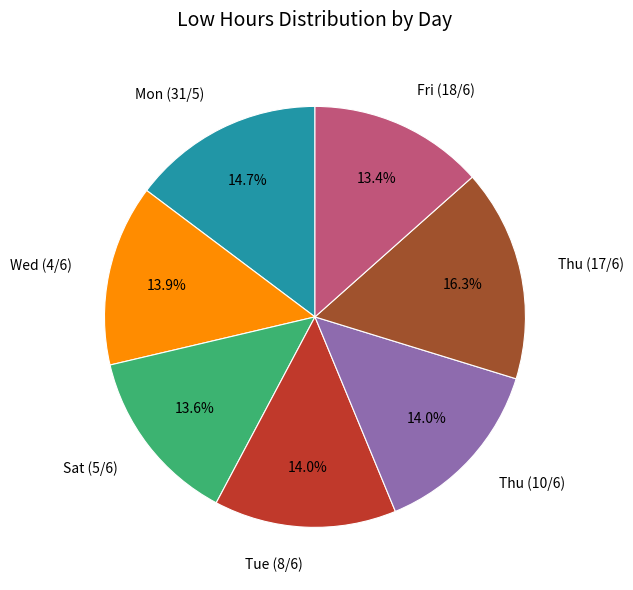

Do Sat (5/6) and Tue (8/6) together represent more than half of the pie?

No